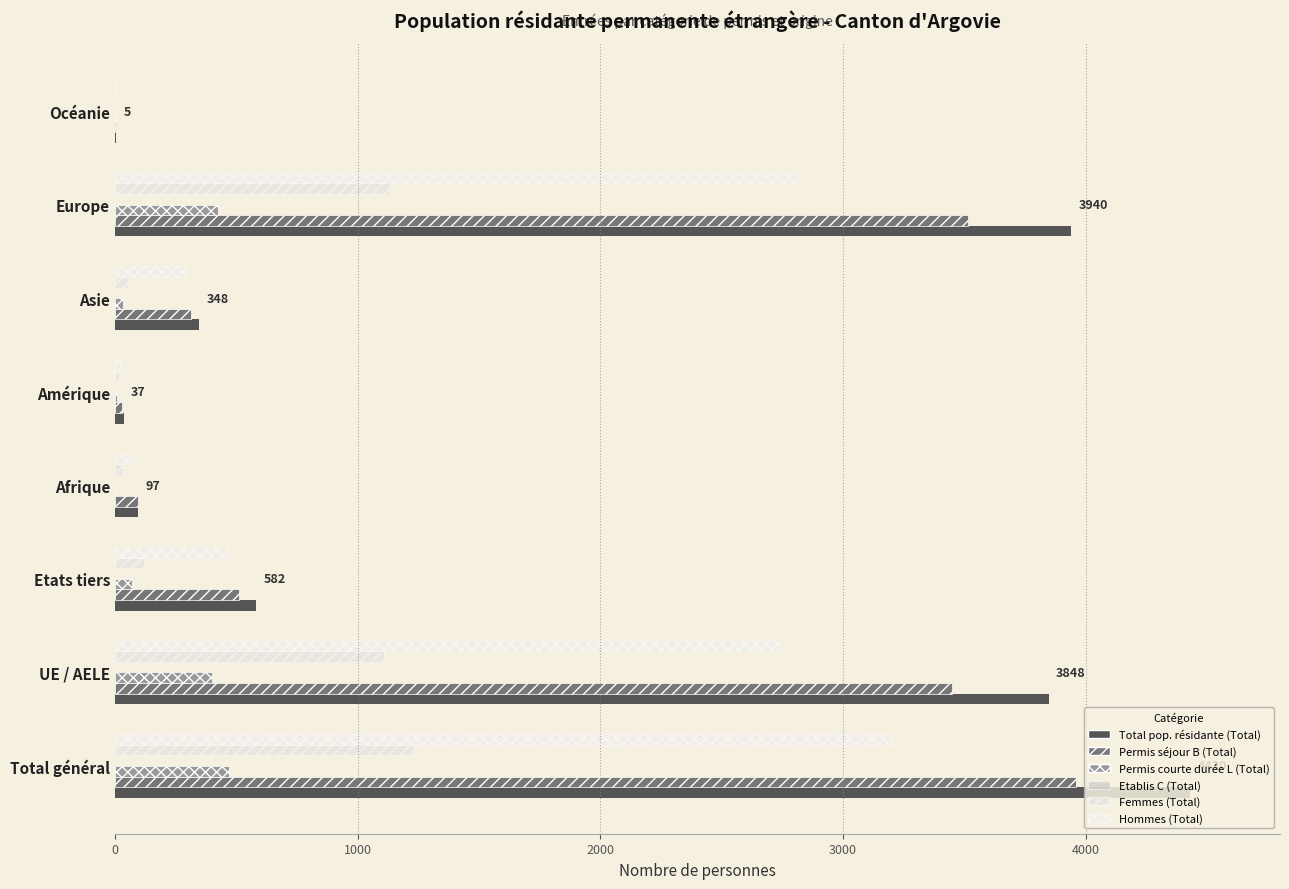

What is the maximum value shown in the chart?

4430